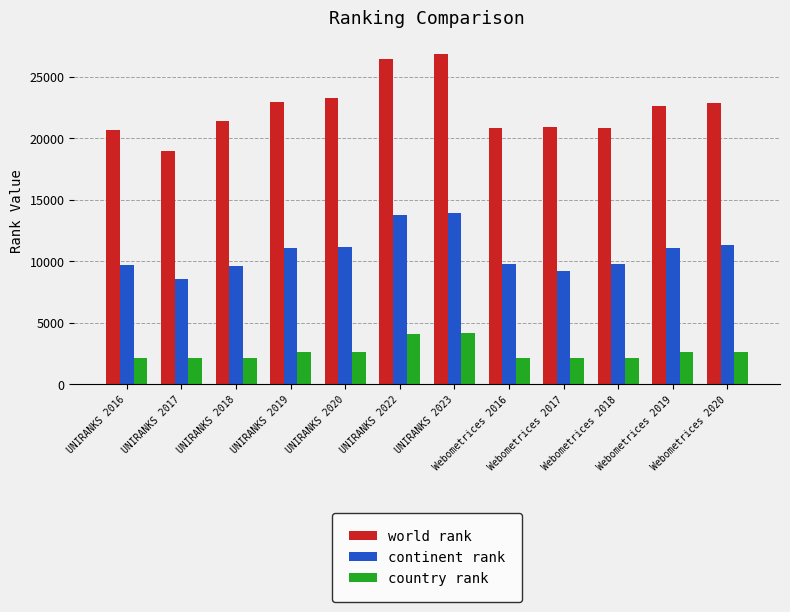

What is the difference between the maximum and minimum values in the world rank series?

7865